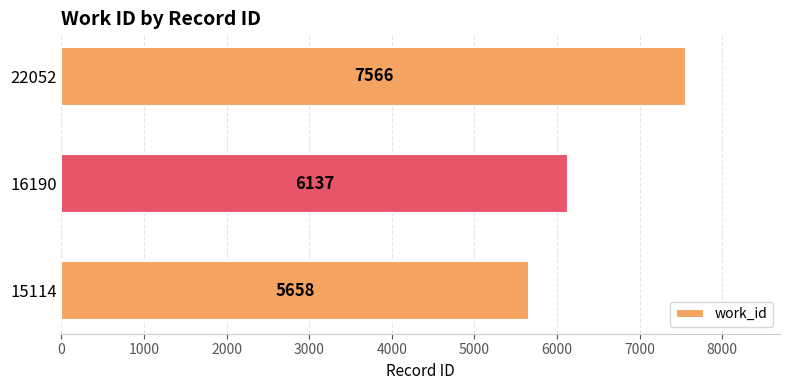

How many series are shown in this chart?

1